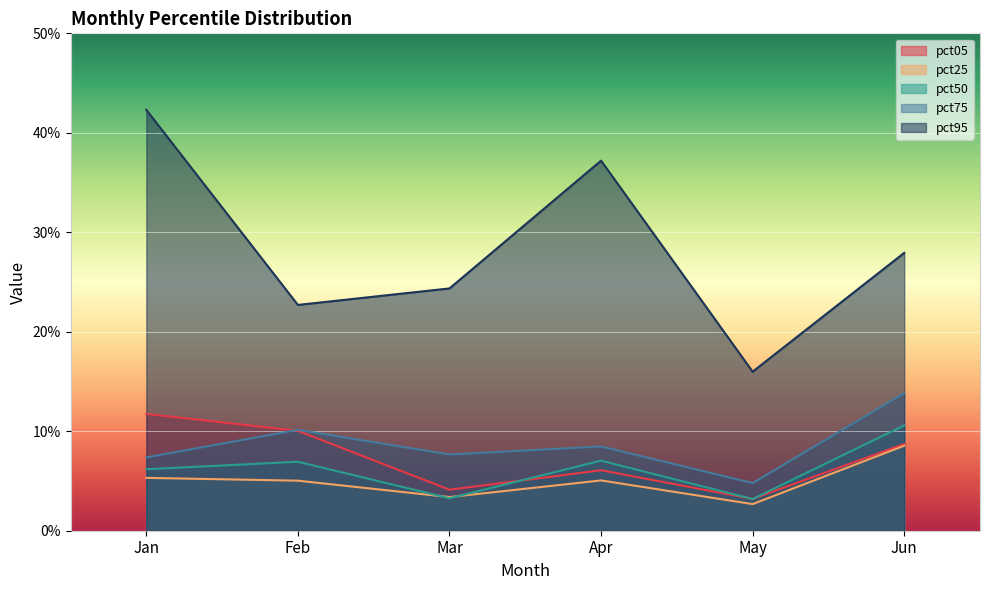

Reading right to left, extract all data points from this chart.

pct05: Jun=0.1	May=0.0	Apr=0.1	Mar=0.0	Feb=0.1	Jan=0.1
pct25: Jun=0.1	May=0.0	Apr=0.1	Mar=0.0	Feb=0.1	Jan=0.1
pct50: Jun=0.1	May=0.0	Apr=0.1	Mar=0.0	Feb=0.1	Jan=0.1
pct75: Jun=0.1	May=0.0	Apr=0.1	Mar=0.1	Feb=0.1	Jan=0.1
pct95: Jun=0.3	May=0.2	Apr=0.4	Mar=0.2	Feb=0.2	Jan=0.4